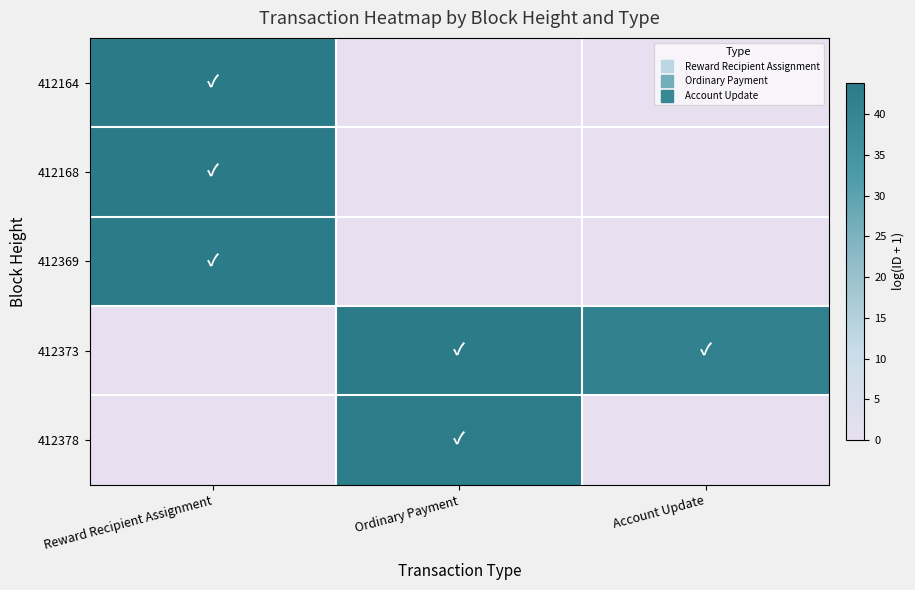

Reading right to left, what are all the values shown in this chart?

412164: Account Update=0.0	Ordinary Payment=0.0	Reward Recipient Assignment=43.8
412168: Account Update=0.0	Ordinary Payment=0.0	Reward Recipient Assignment=43.9
412369: Account Update=0.0	Ordinary Payment=0.0	Reward Recipient Assignment=43.2
412373: Account Update=41.4	Ordinary Payment=43.2	Reward Recipient Assignment=0.0
412378: Account Update=0.0	Ordinary Payment=43.0	Reward Recipient Assignment=0.0